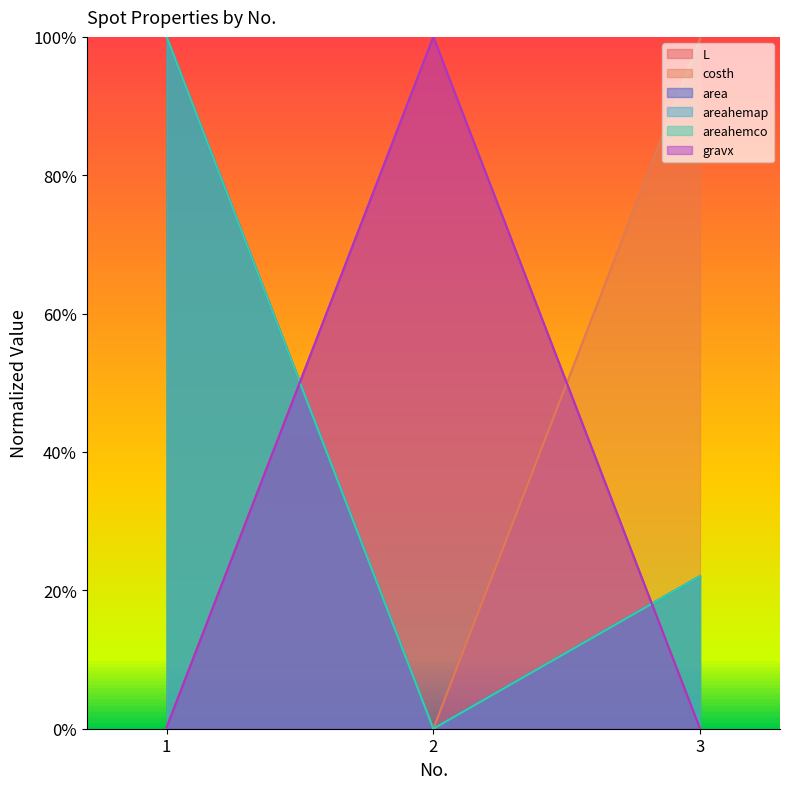

Reading left to right, extract all data points from this chart.

L: 1=0.0	2=1.0	3=0.0
costh: 1=1.0	2=0.0	3=1.0
area: 1=1.0	2=0.0	3=0.2
areahemap: 1=1.0	2=0.0	3=0.2
areahemco: 1=1.0	2=0.0	3=0.2
gravx: 1=0.0	2=1.0	3=0.0